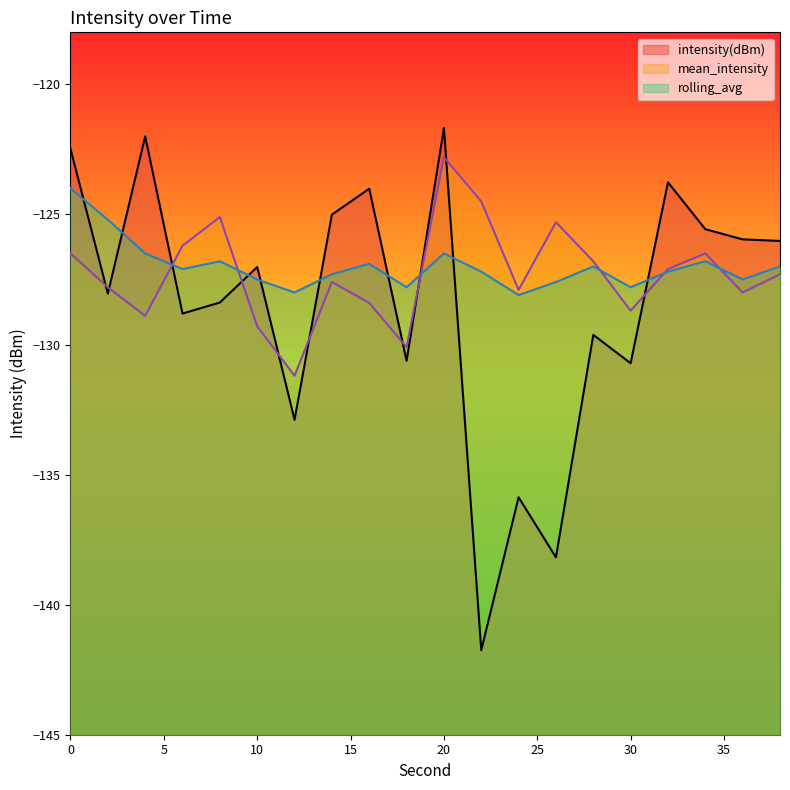

What is the minimum value for rolling_avg?

-128.1